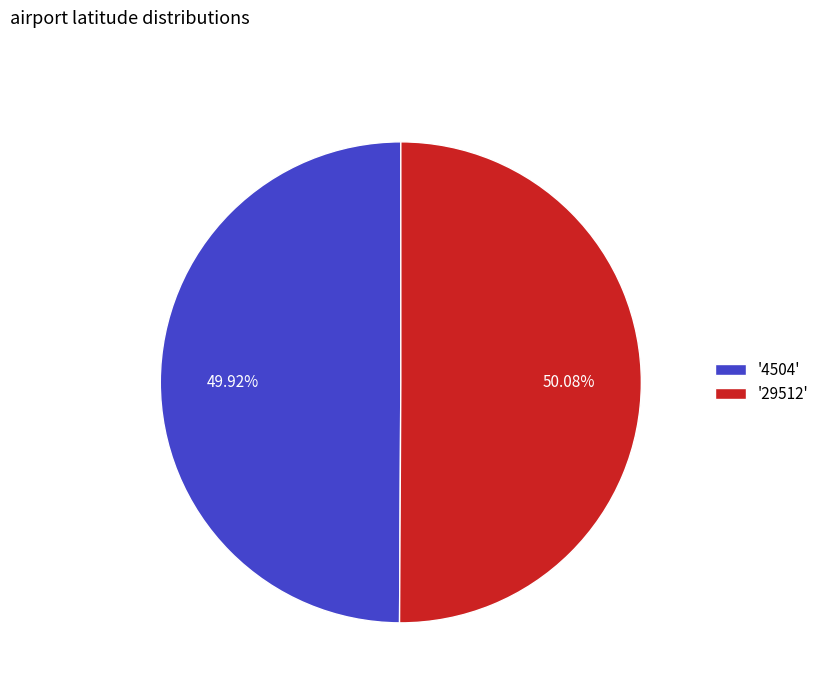

Is there a majority slice in this chart?

Yes